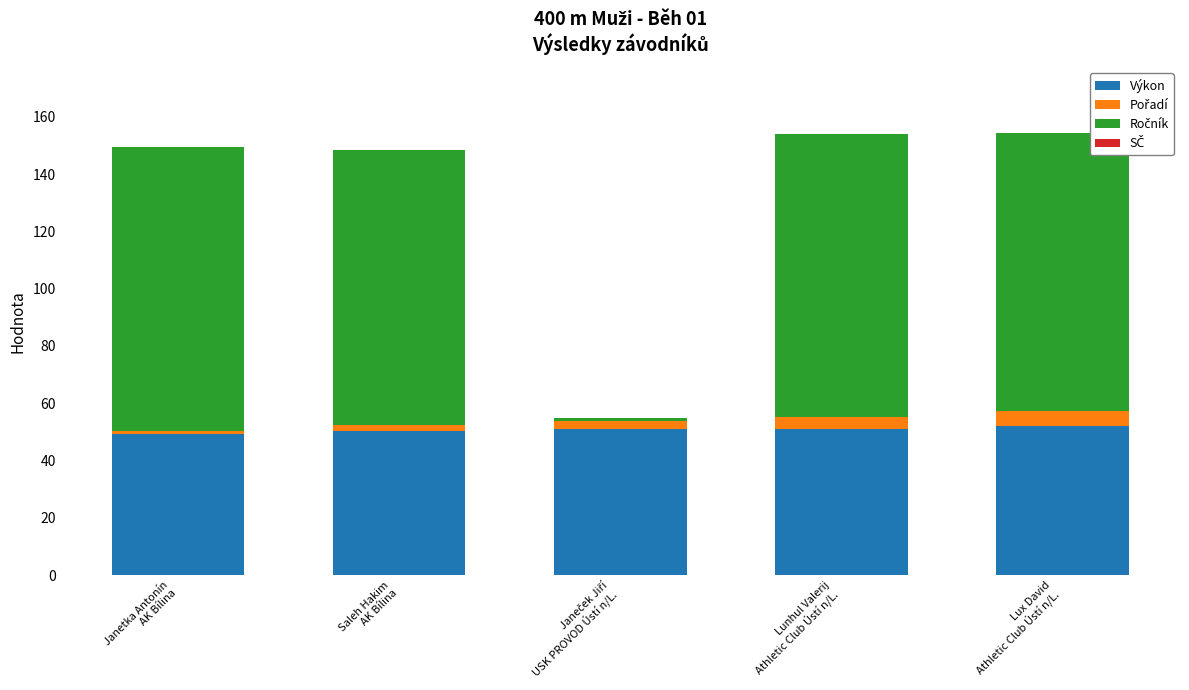

What is the sum of all Výkon values?

254.0